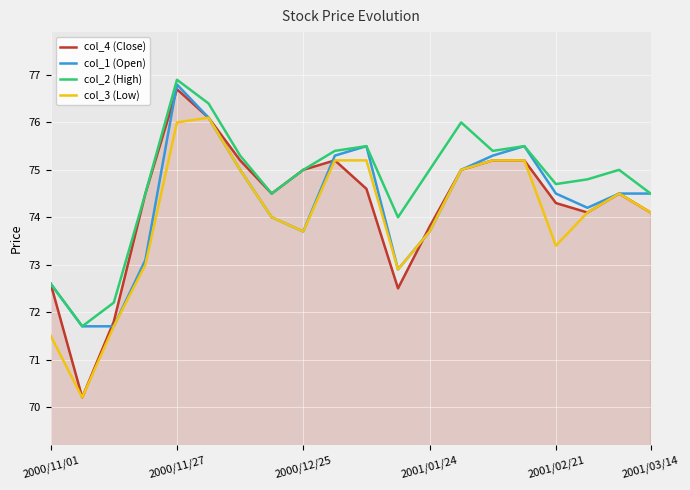

Which series has the largest total across all categories?

col_2 (High)